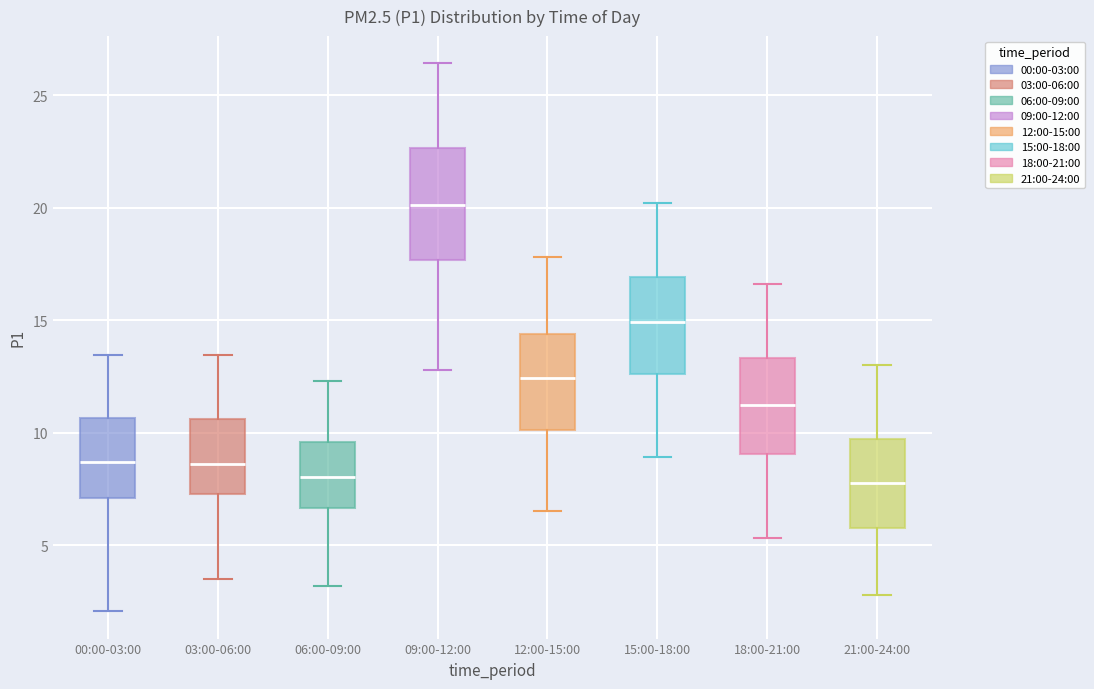

Which box is the tallest, from its lower edge to its upper edge?

09:00-12:00